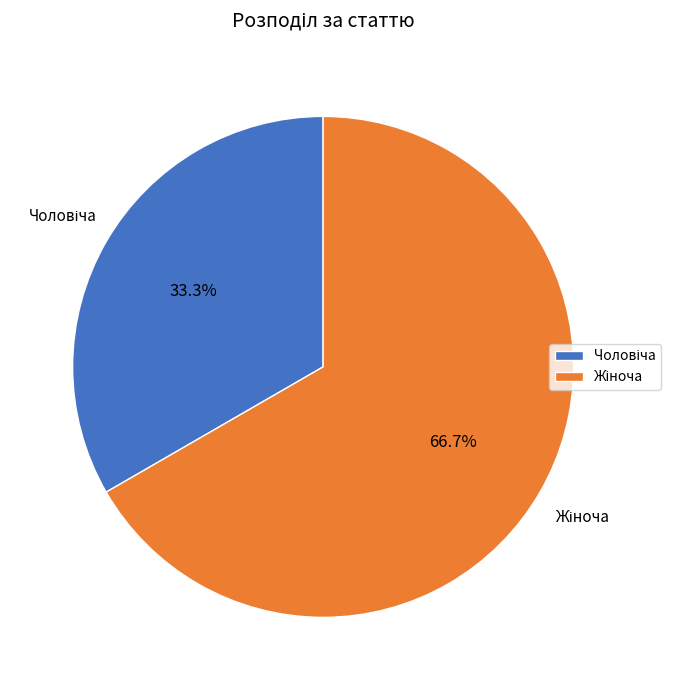

Is there a majority slice in this chart?

Yes